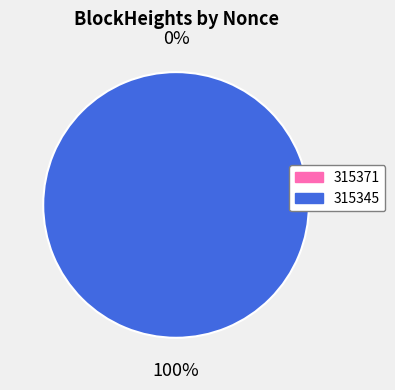

True or false: 315345 accounts for 100% of the total.

True